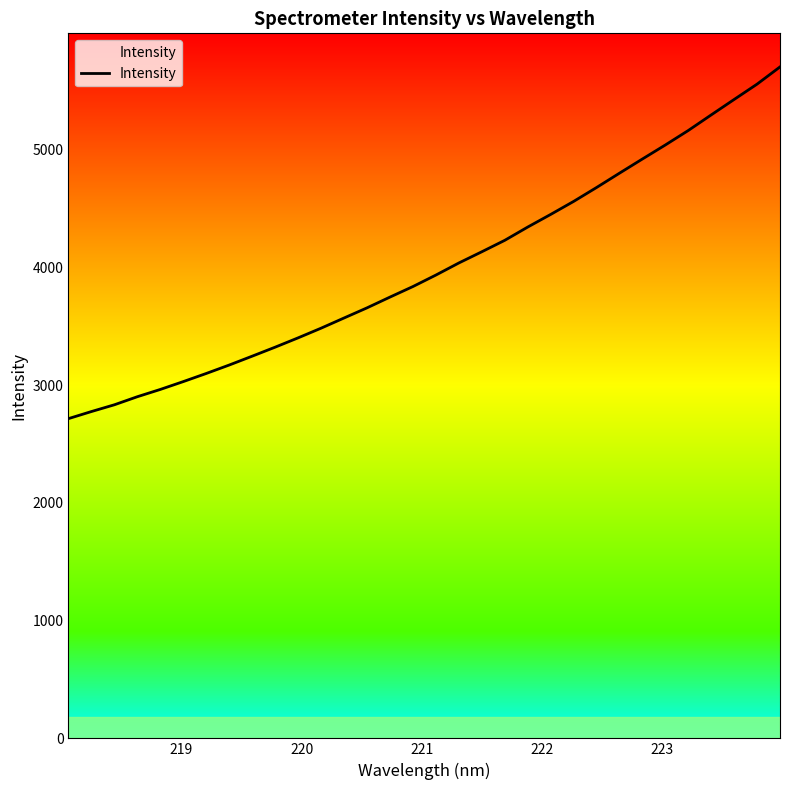

What is the minimum value shown in the chart?

2715.6